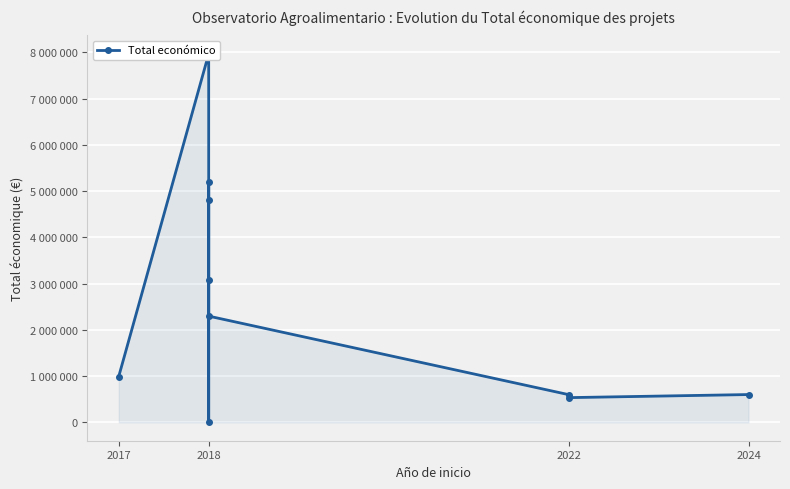

The value at 2022 is 598672. True or false?

True